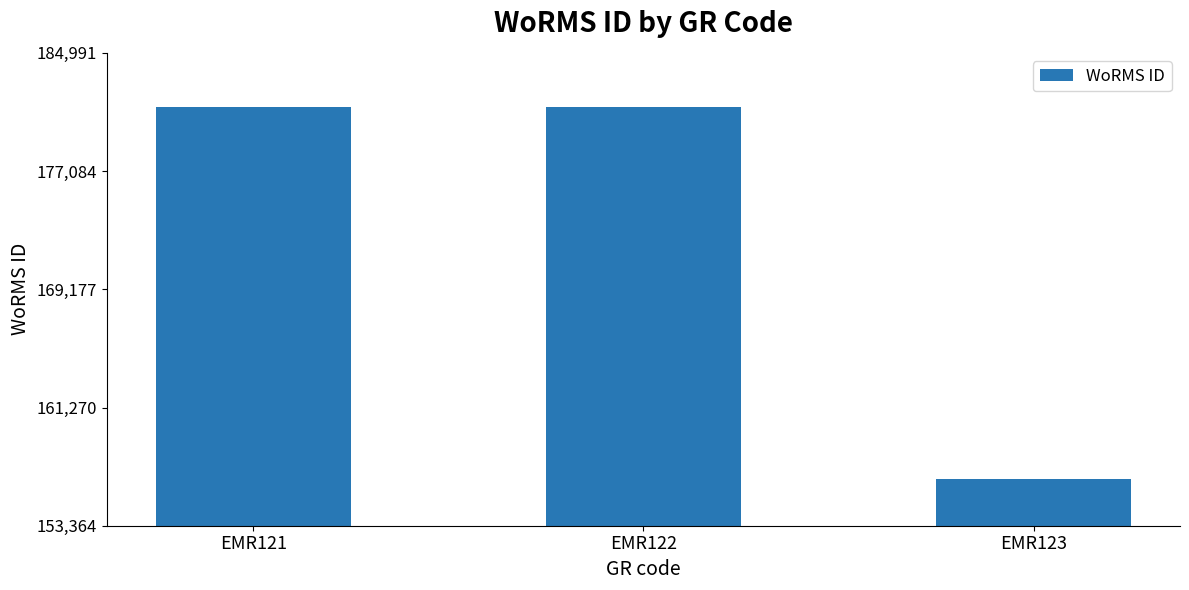

What is the sum of all values?

519220